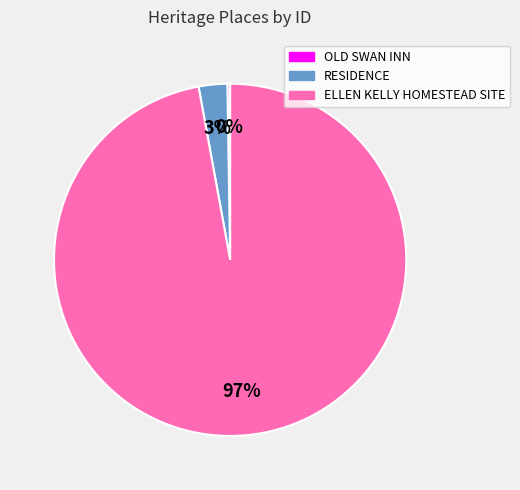

Is it true that ELLEN KELLY HOMESTEAD SITE is 82% of the pie?

False